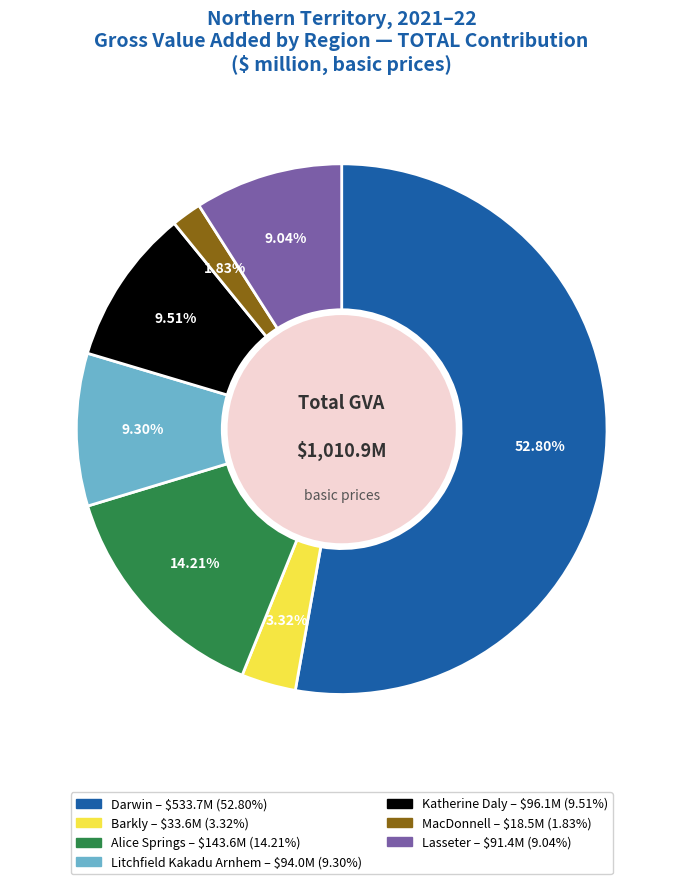

Combined, what portion of the pie is Barkly and Katherine Daly?

12.8%